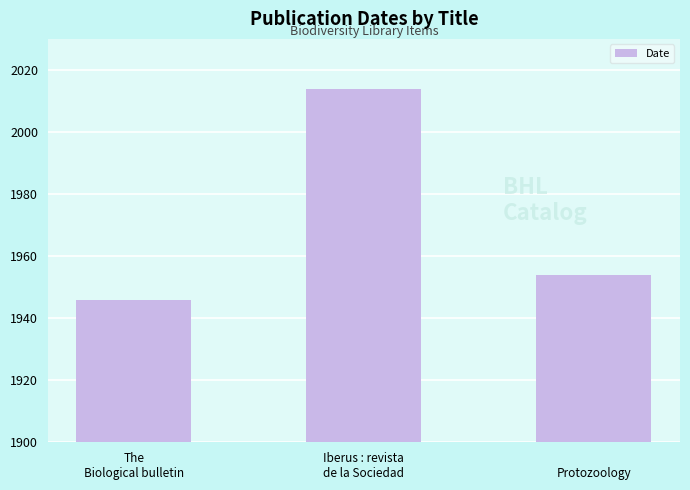

How many series are shown in this chart?

1